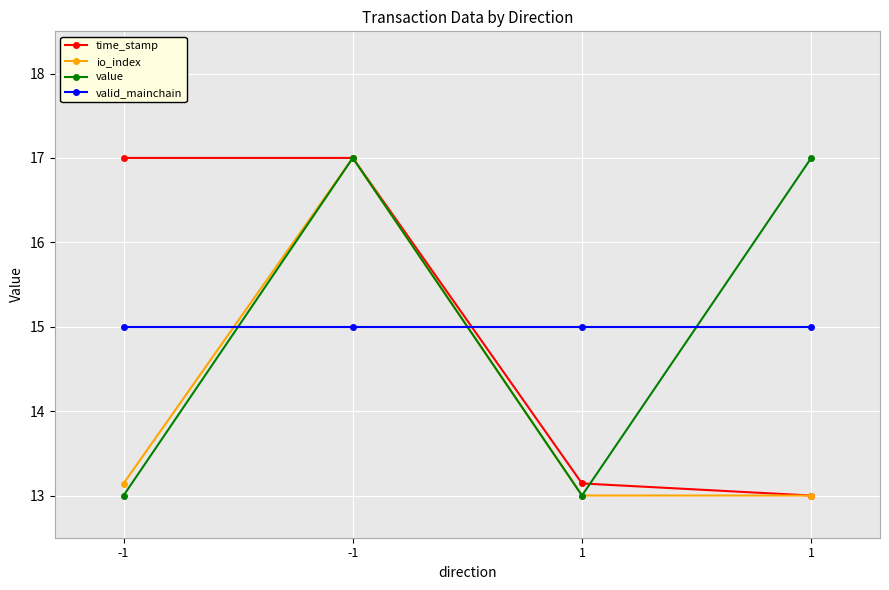

Is the value of valid_mainchain at -1 greater than the value of value at -1?

Yes